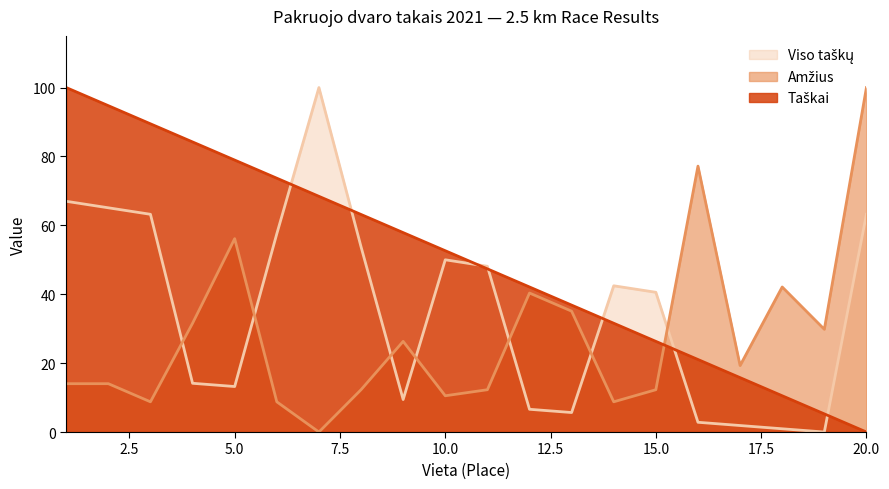

The value of Viso taškų at 19 is 35.3. True or false?

False